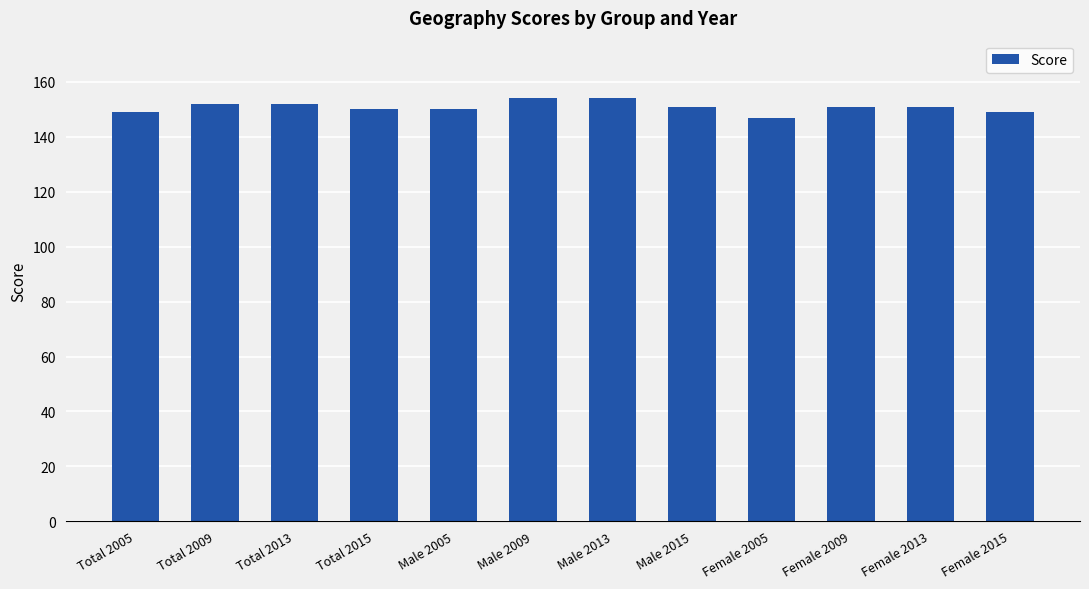

How many distinct data groups are displayed?

1